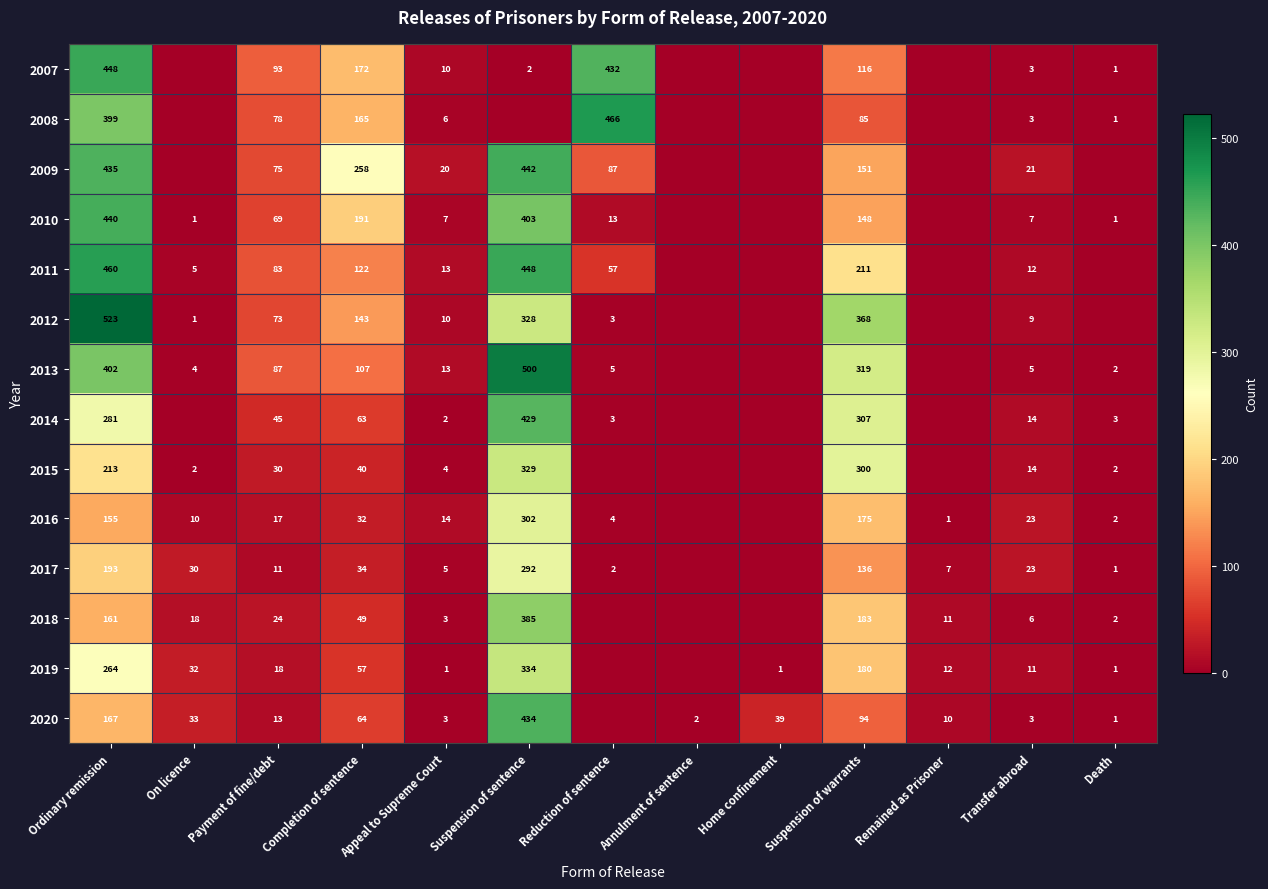

At Payment of fine/debt, list the series in order from smallest to largest.

2017, 2020, 2016, 2019, 2018, 2015, 2014, 2010, 2012, 2009, 2008, 2011, 2013, 2007